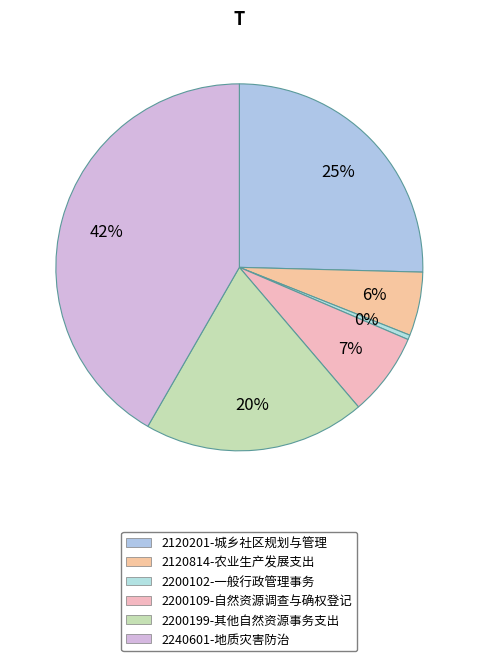

Is 2120201-城乡社区规划与管理 the majority of the pie?

No